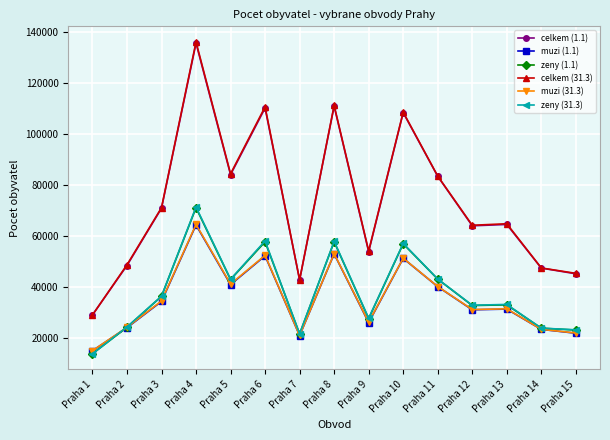

Which series changed the most between Praha 2 and Praha 15?

celkem (31.3)